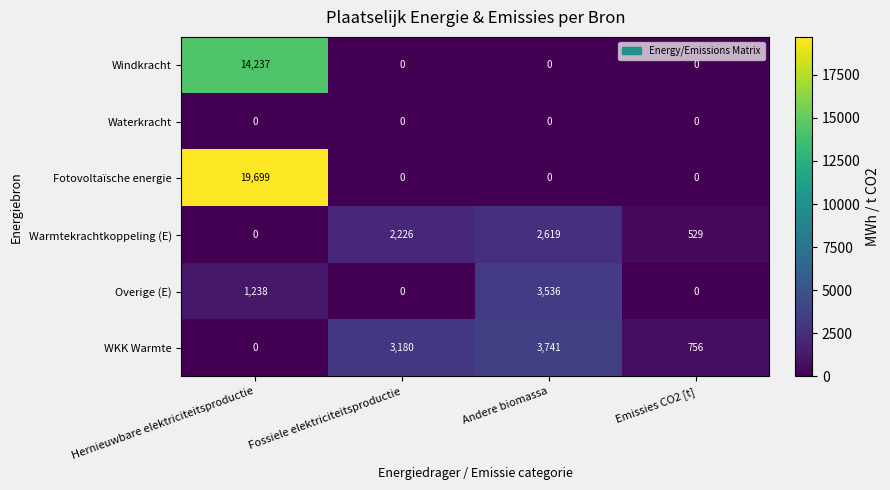

Reading left to right, list all the values displayed in this chart.

Windkracht: 14237	0	0	0
Waterkracht: 0	0	0	0
Fotovoltaïsche energie: 19699	0	0	0
Warmtekrachtkoppeling (E): 0	2226	2619	529
Overige (E): 1238	0	3536	0
WKK Warmte: 0	3180	3741	756